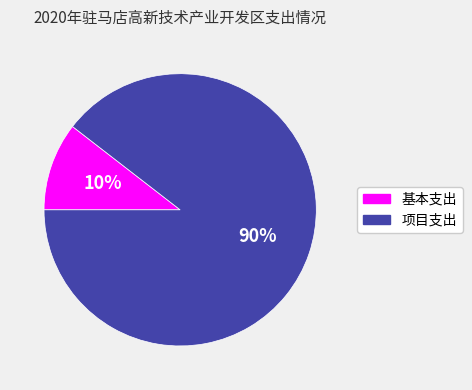

Is 项目支出 the majority of the pie?

Yes